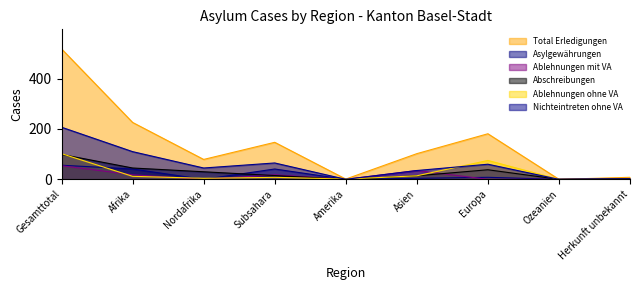

True or false: Ablehnungen mit VA and Abschreibungen cross at least once.

True